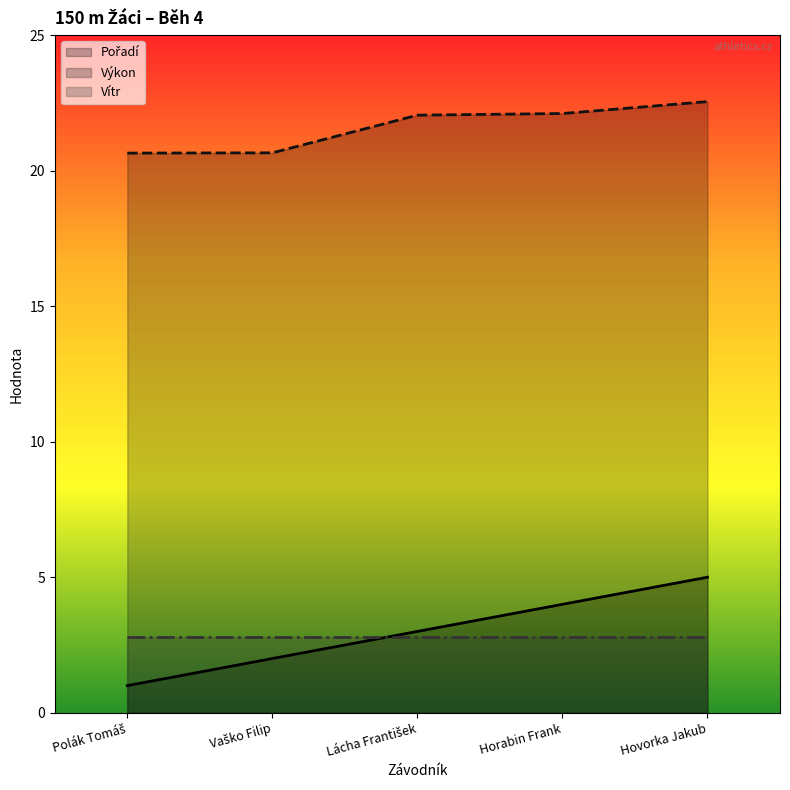

What is the label of the 3rd point from the right?

Lácha František